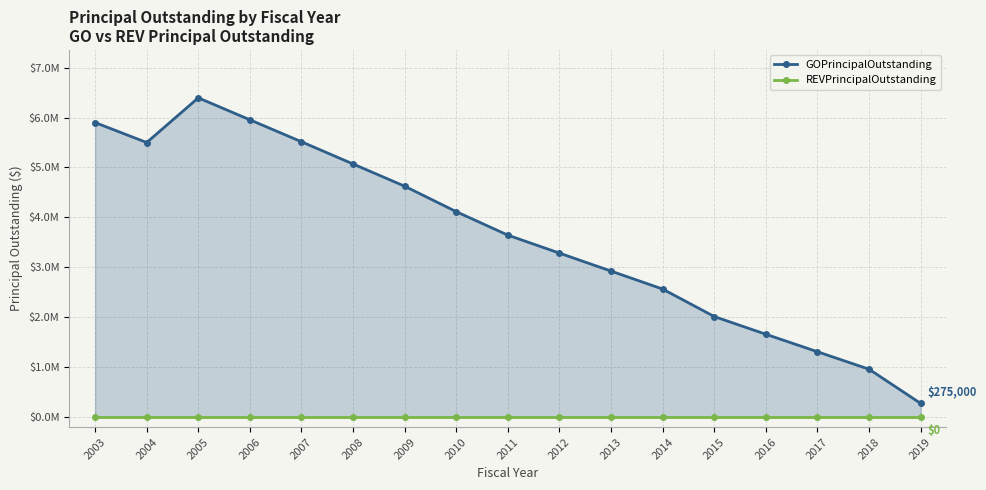

List the series in order of their peak value, lowest first.

REVPrincipalOutstanding, GOPrincipalOutstanding